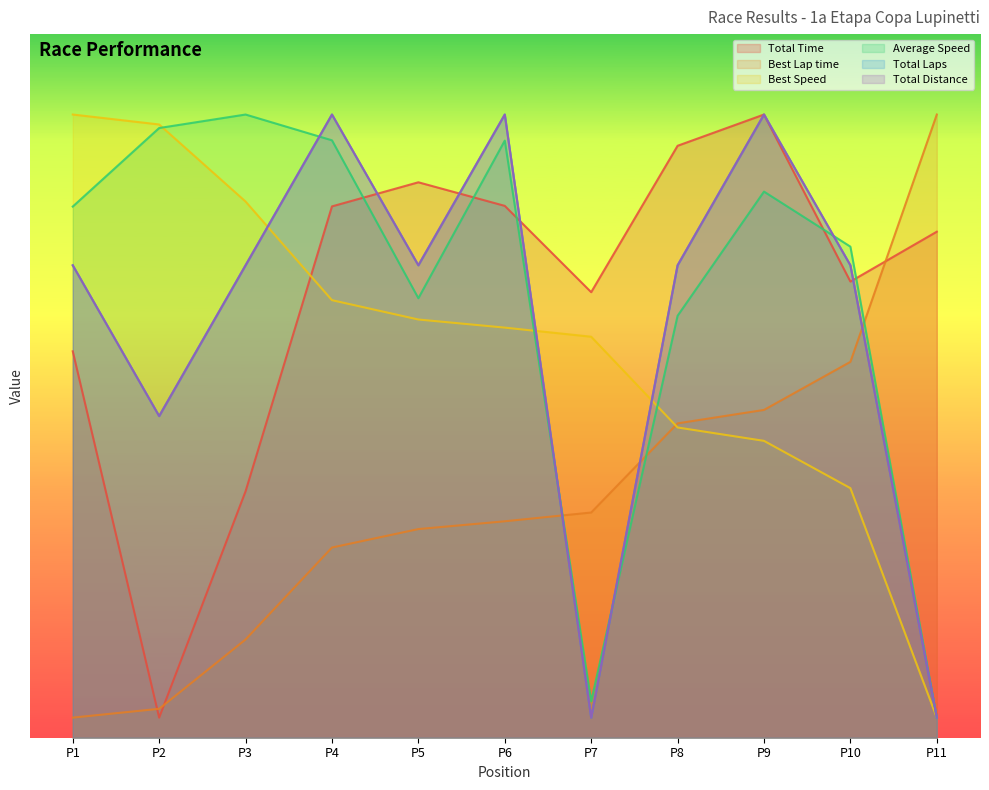

Is the value of Best Speed at P10 greater than the value of Average Speed at P3?

No